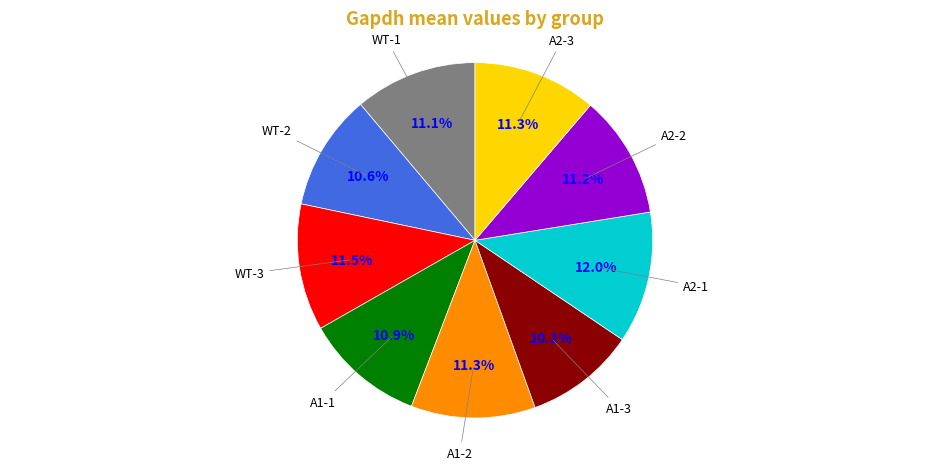

What is the smallest slice in the pie chart?

A1-3